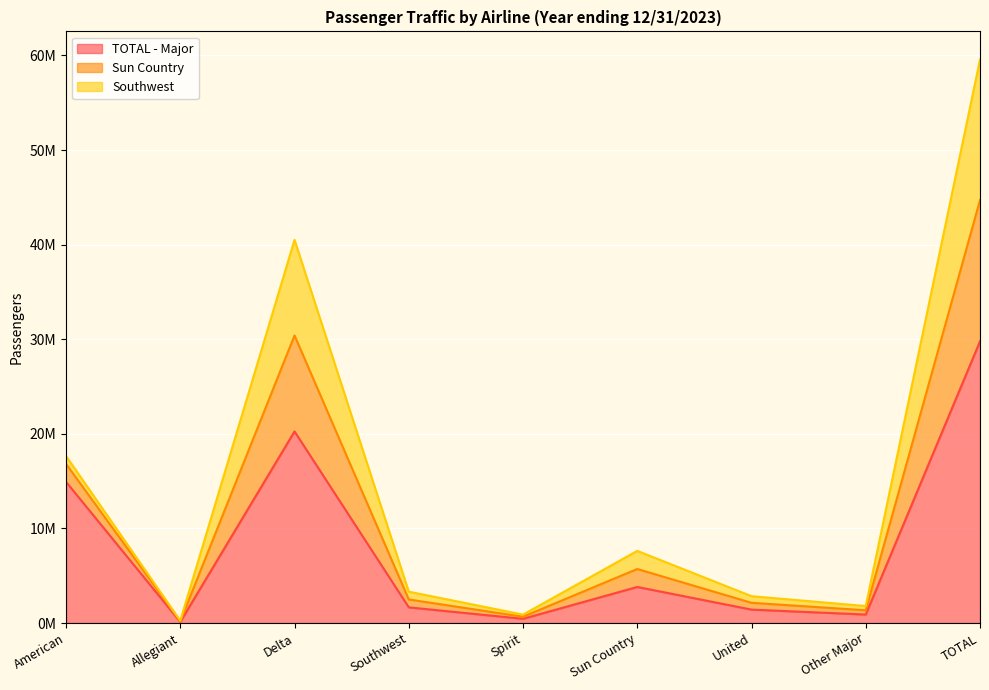

Is it true that TOTAL - Major equals 29783922 at TOTAL?

True